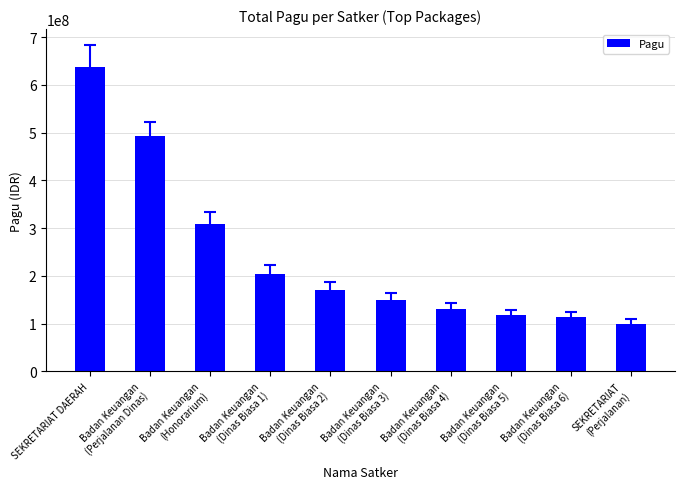

True or false: the data shows 197854721 at Badan Keuangan
(Dinas Biasa 6).

False